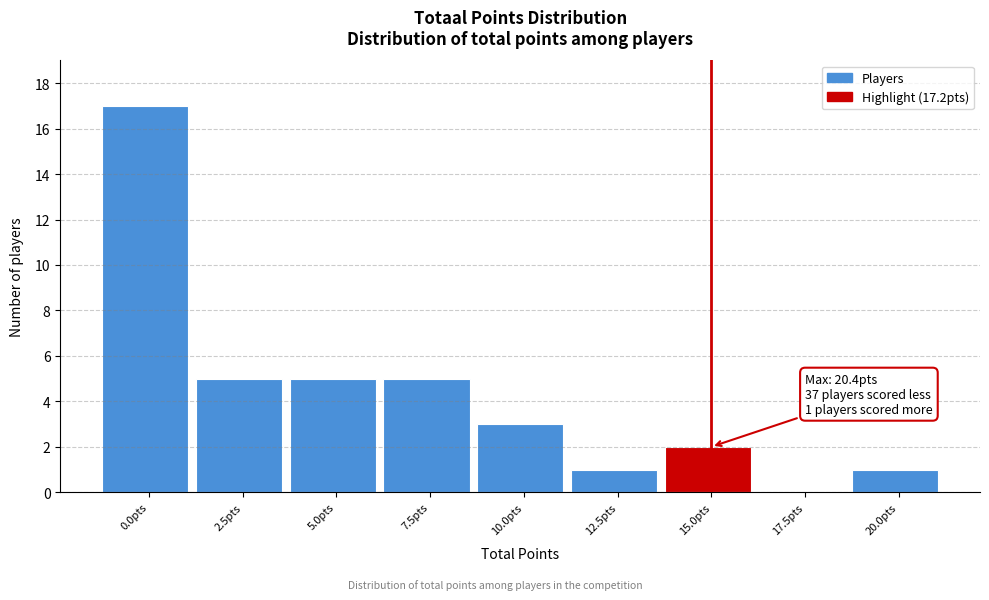

Reading right to left, transcribe all the data shown in this chart.

20.0pts=1	17.5pts=0	15.0pts=2	12.5pts=1	10.0pts=3	7.5pts=5	5.0pts=5	2.5pts=5	0.0pts=17